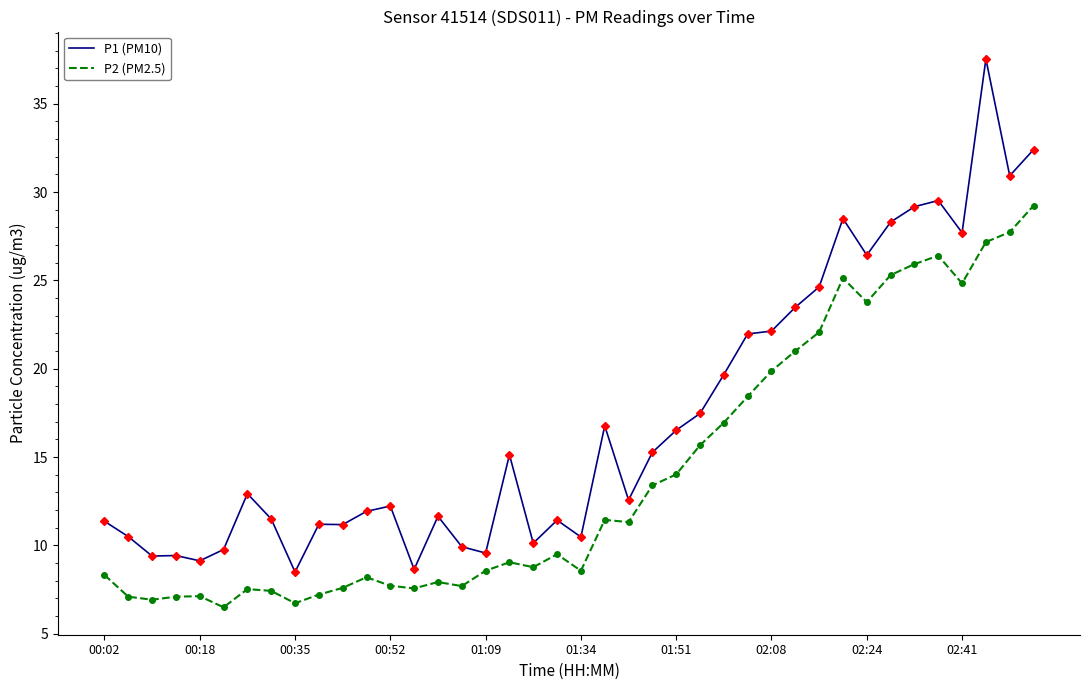

Rank the series by their maximum value, from highest to lowest.

P1 (PM10), P2 (PM2.5)